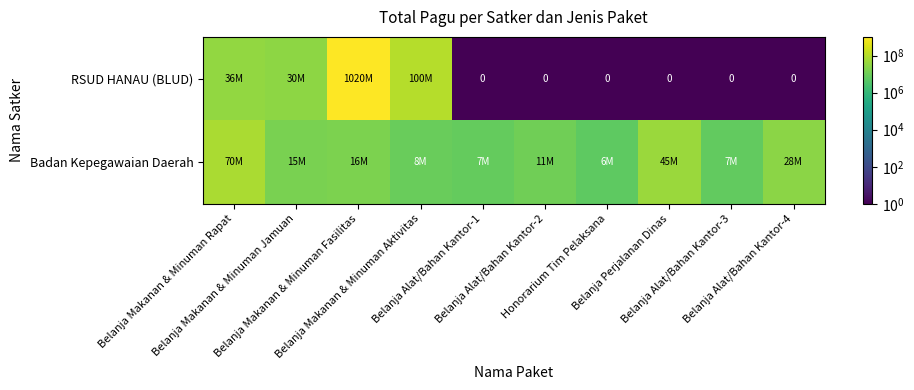

What is the approximate value of RSUD HANAU (BLUD) at Belanja Makanan & Minuman Aktivitas?

100000000.0